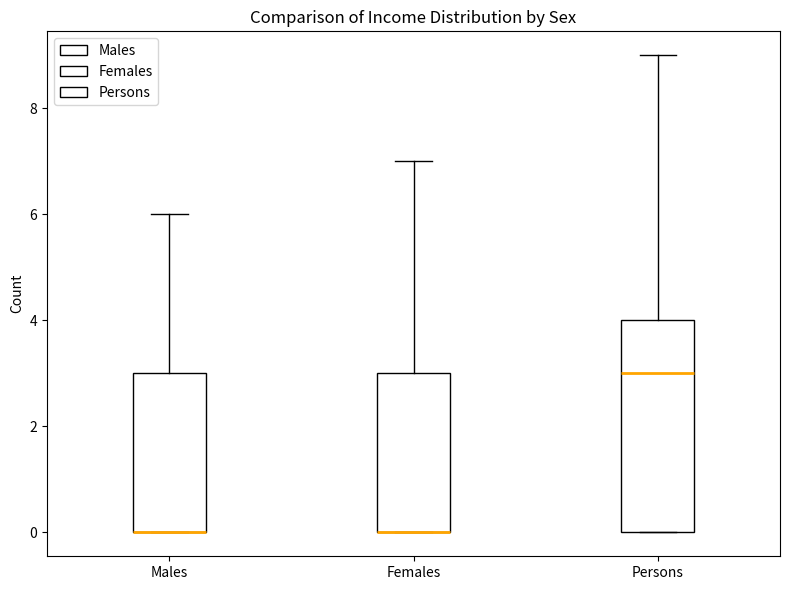

Reading left to right, transcribe this box plot: for each box, give where its median line is, the range the box spans, and where its two whiskers end, as read against the y-axis. The values are not printed on the chart, so give them approximately, as read against the axis.

Males: median 0 (drawn on the box's lower edge), box 0 to 3, whiskers 0 to 6
Females: median 0 (drawn on the box's lower edge), box 0 to 3, whiskers 0 to 7
Persons: median 3, box 0 to 4, whiskers 0 to 9